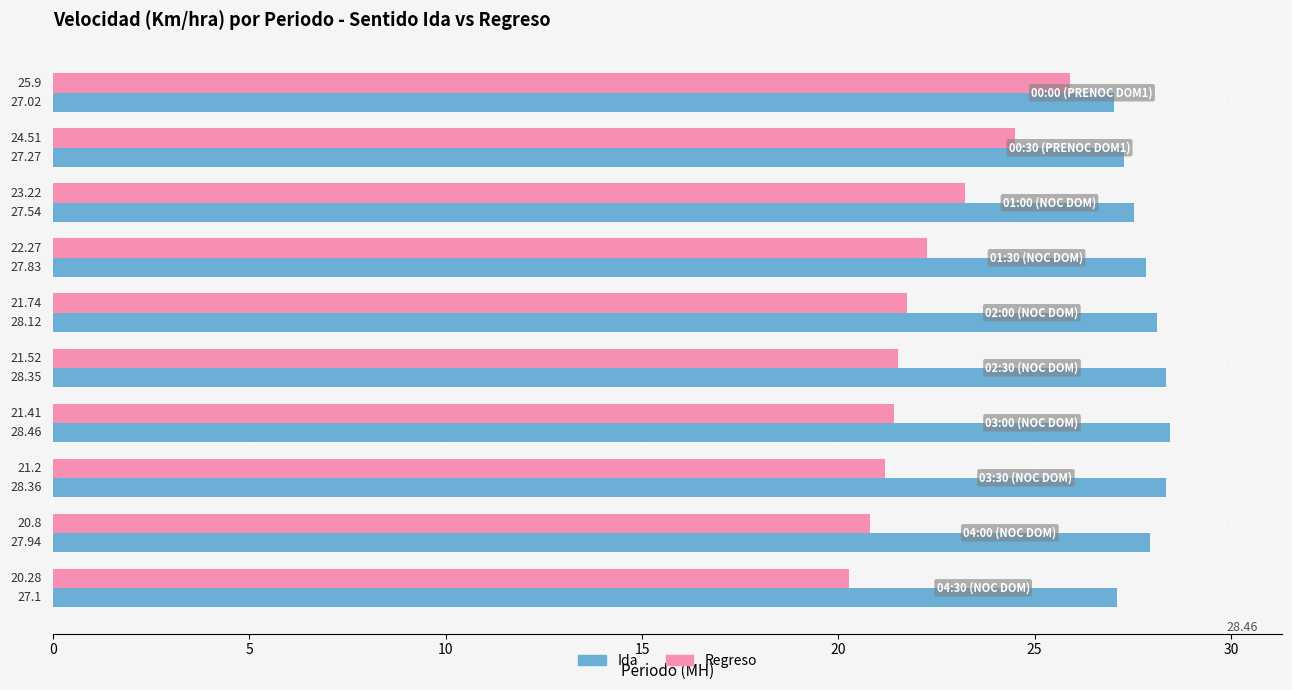

What are all the series names shown in the legend?

Ida, Regreso